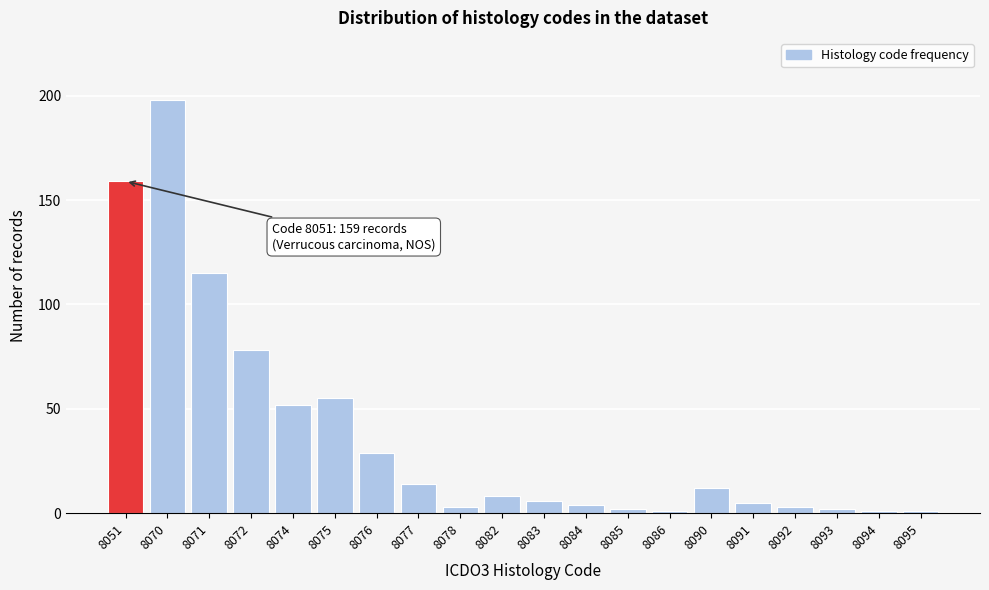

Reading right to left, list all the values displayed in this chart.

8095=1	8094=1	8093=2	8092=3	8091=5	8090=12	8086=1	8085=2	8084=4	8083=6	8082=8	8078=3	8077=14	8076=29	8075=55	8074=52	8072=78	8071=115	8070=198	8051=159